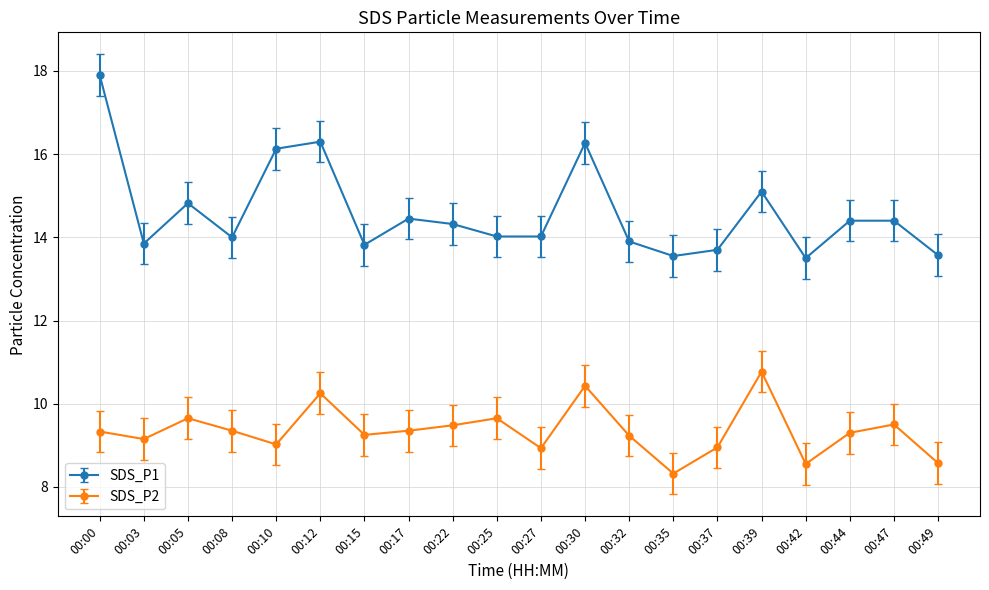

At which category is the sum across all series the highest?

00:00